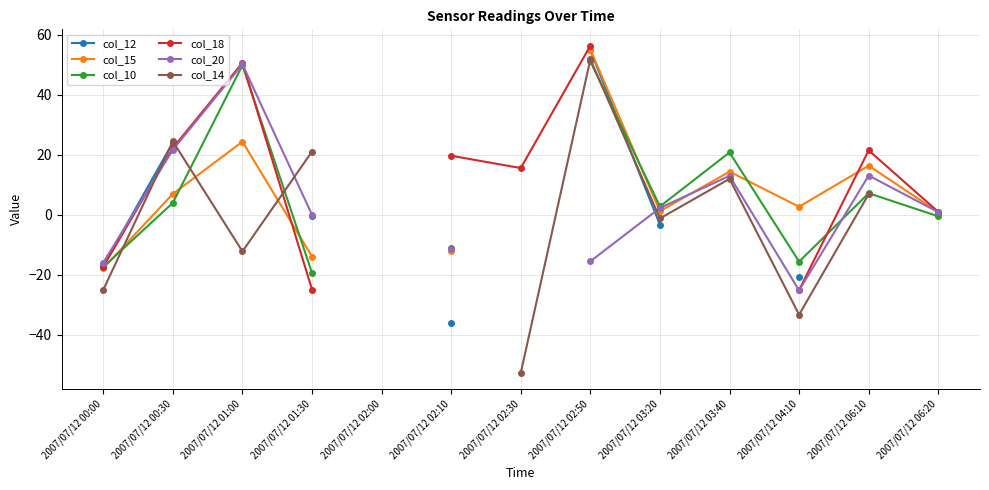

What is the sum of the col_10 values at 2007/07/12 02:50 and 2007/07/12 06:20?

50.7